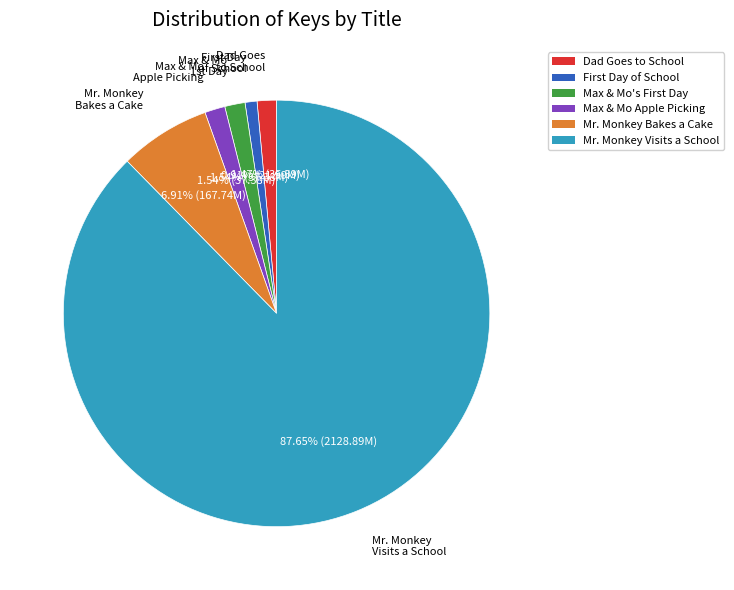

Is Mr. Monkey Visits a School the majority of the pie?

Yes